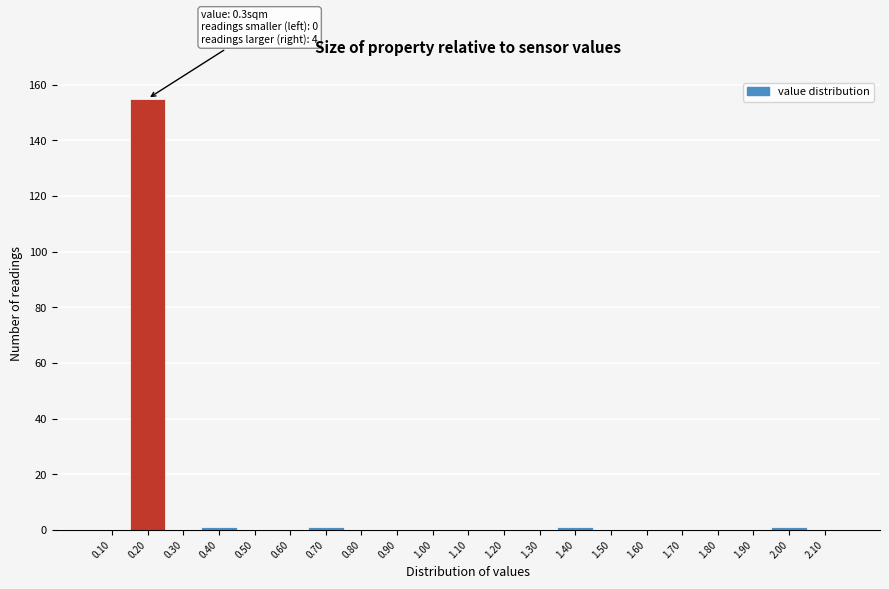

Reading right to left, what are all the values shown in this chart?

2.10=0	2.00=1	1.90=0	1.80=0	1.70=0	1.60=0	1.50=0	1.40=1	1.30=0	1.20=0	1.10=0	1.00=0	0.90=0	0.80=0	0.70=1	0.60=0	0.50=0	0.40=1	0.30=0	0.20=155	0.10=0